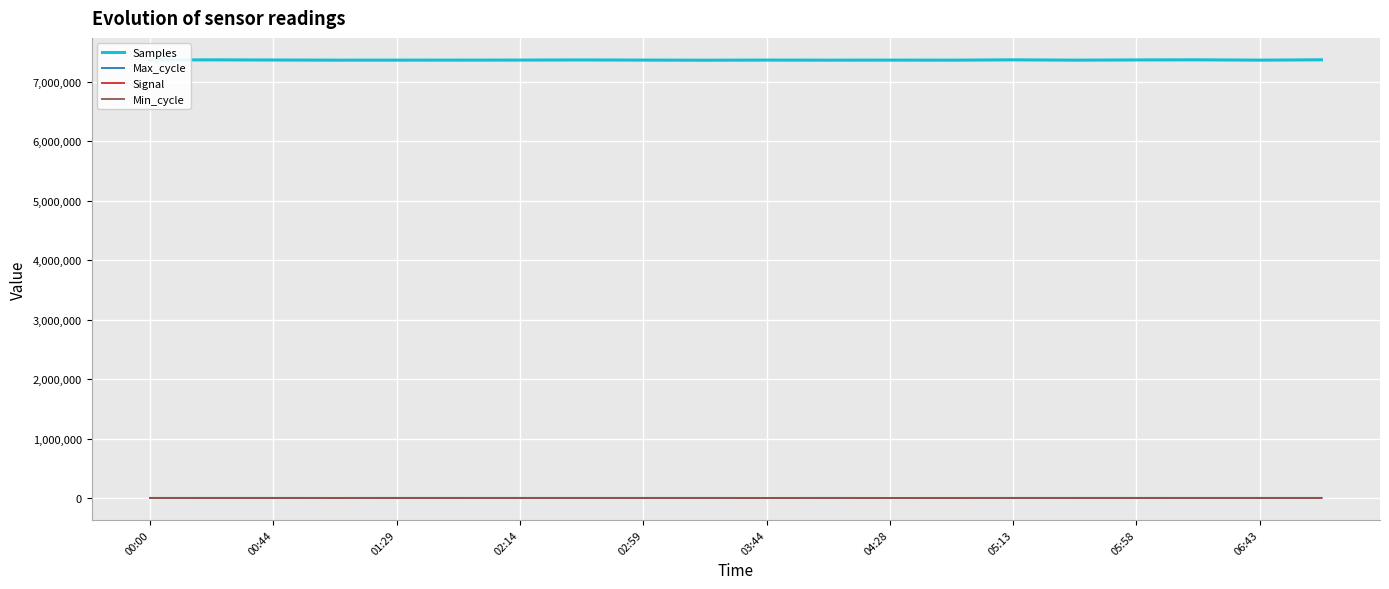

Which series has the largest total across all categories?

Samples